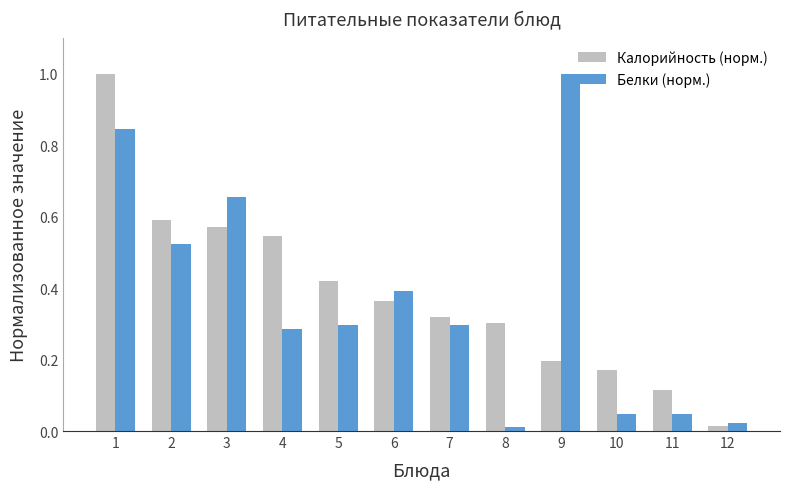

What is the sum of all Калорийность (норм.) values?

4.6